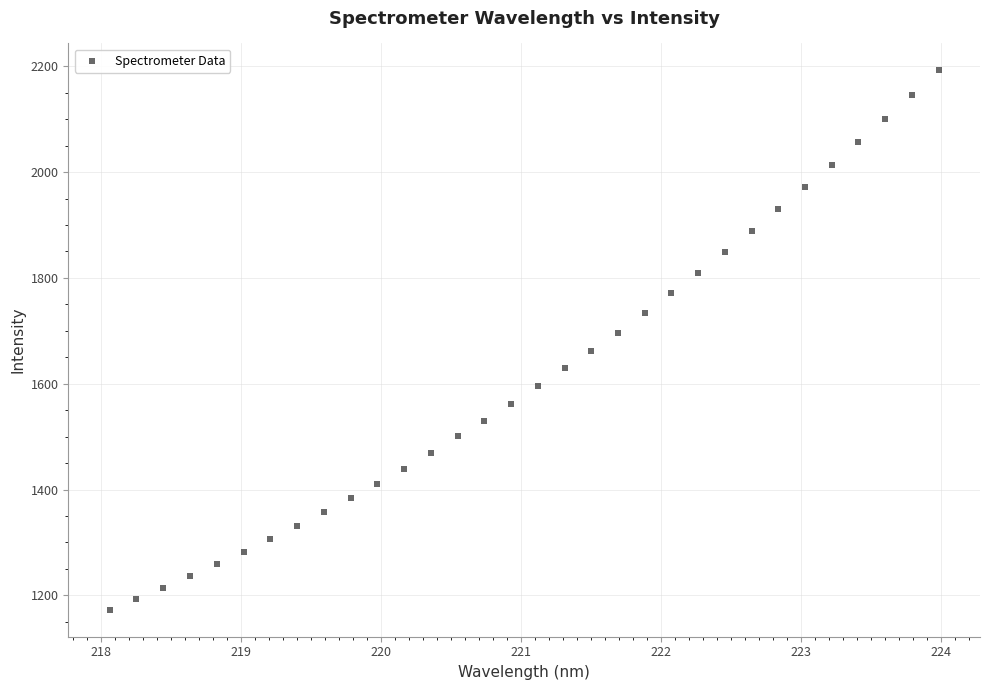

What is the range of X values (max minus min)?

5.9